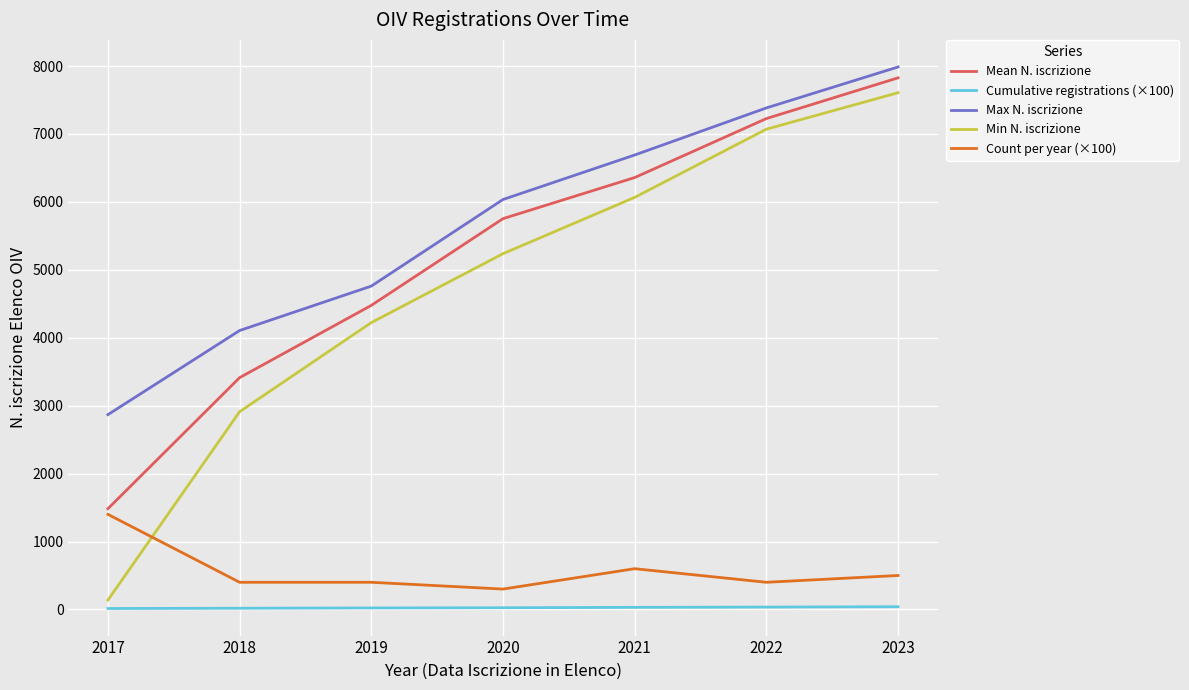

Is the value of Min N. iscrizione at 2017 greater than the value of Cumulative registrations (×100) at 2021?

Yes